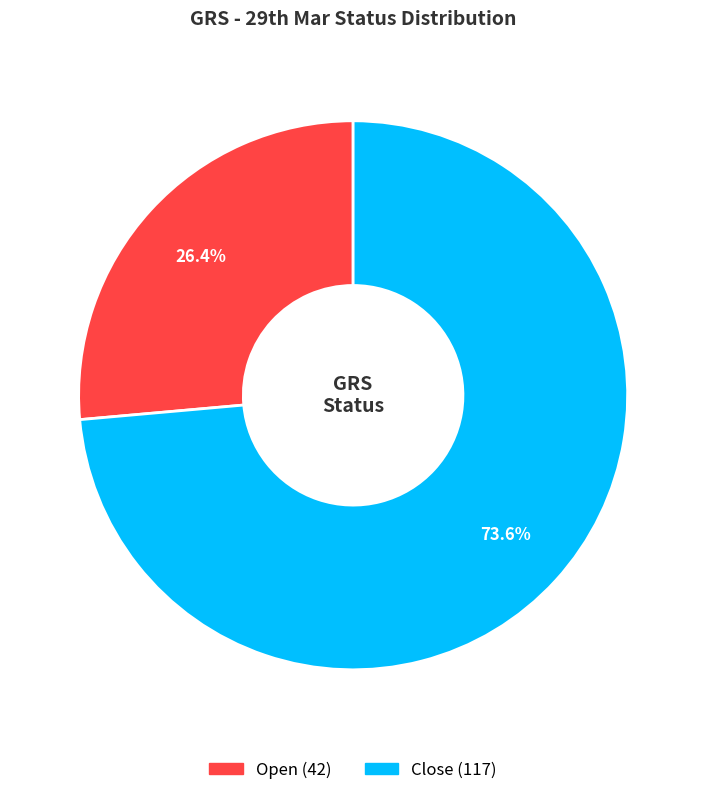

What is the majority slice?

Close